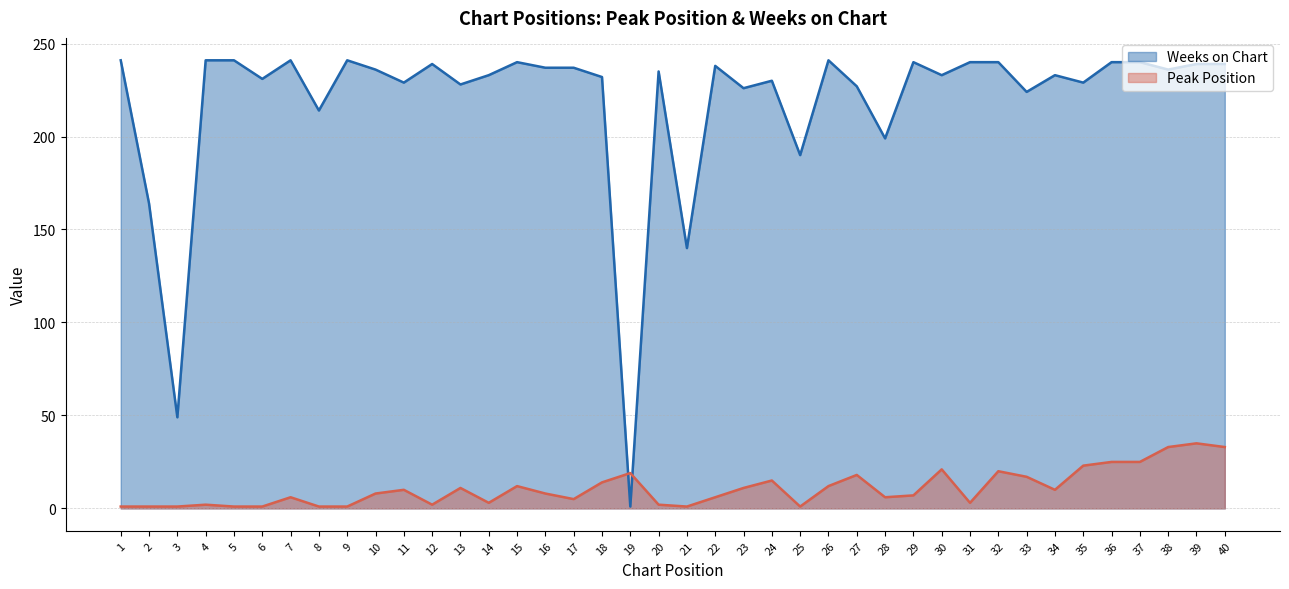

How many times do Weeks on Chart and Peak Position cross each other?

2